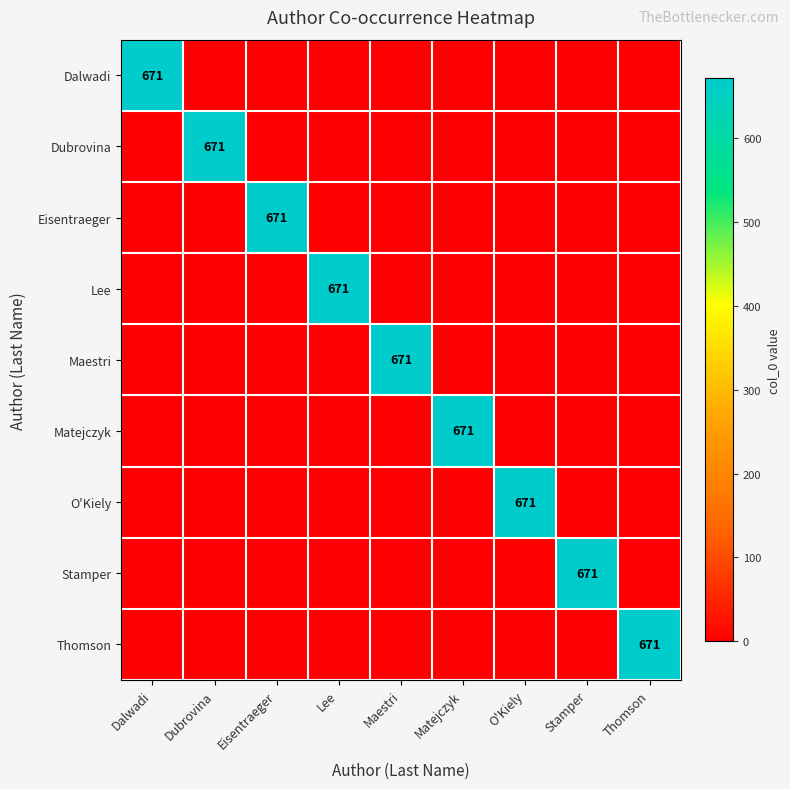

The value of O'Kiely at O'Kiely is 263. True or false?

False